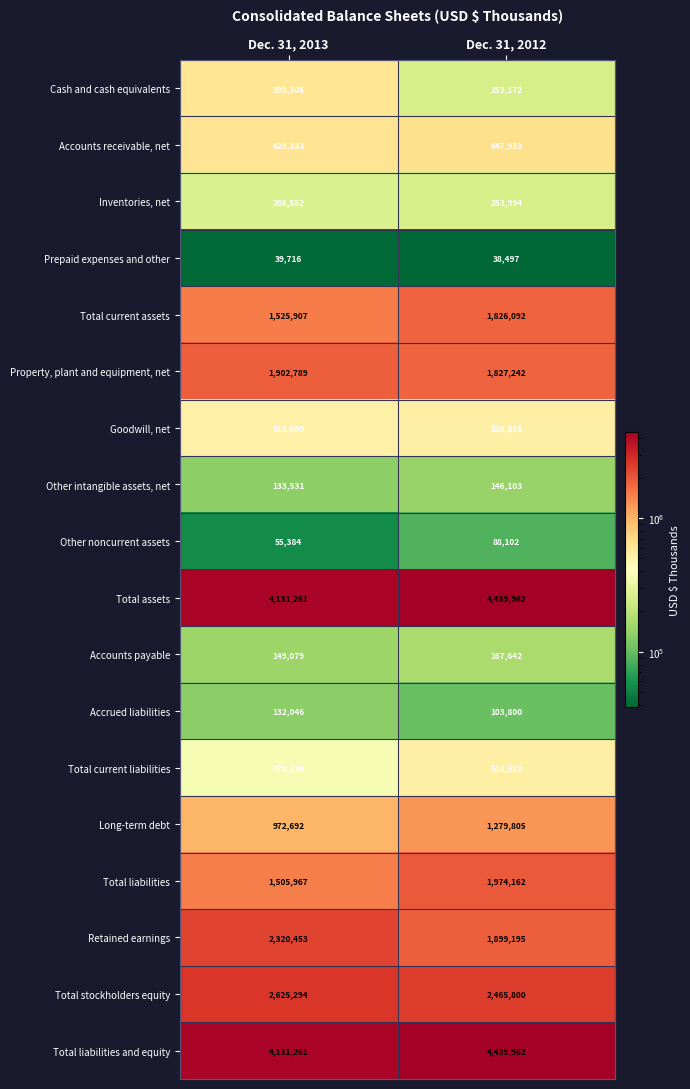

Is it true that Total current liabilities equals 373836 at Dec. 31, 2013?

True